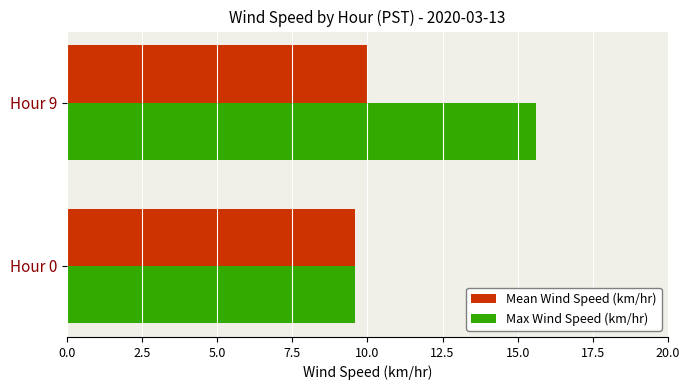

What is the total value across all series at Hour 0?

19.2